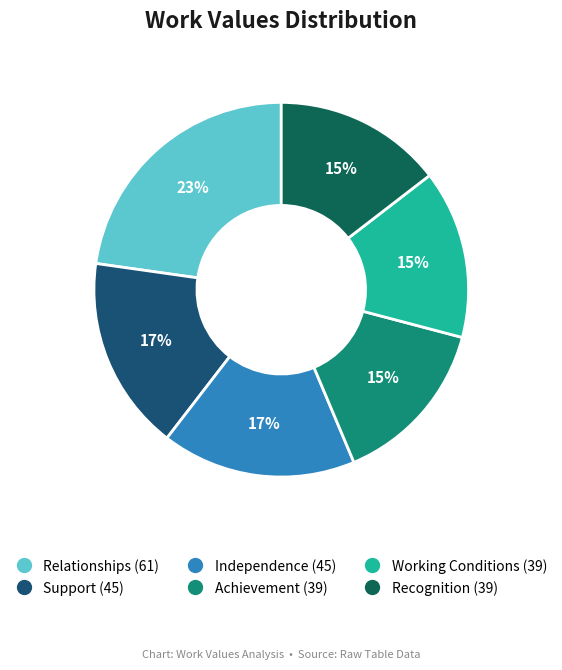

True or false: Support accounts for 17% of the total.

True